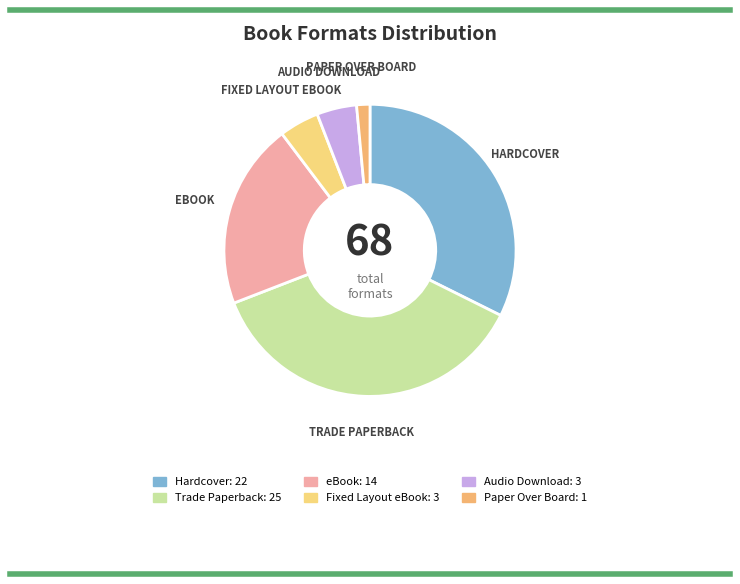

To the nearest percent, what is the average slice percentage?

17%